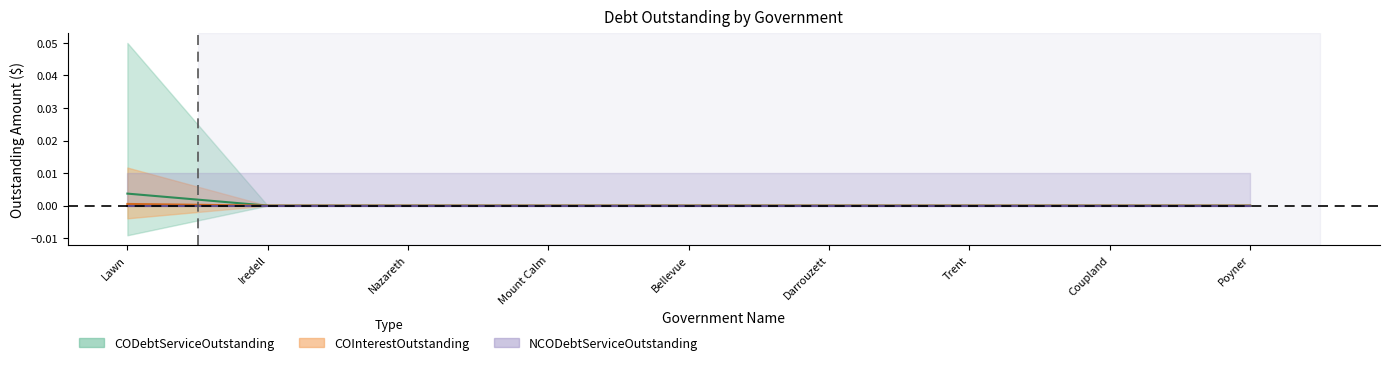

True or false: NCOInterestOutstanding has more than 0 points higher than both neighbors.

False